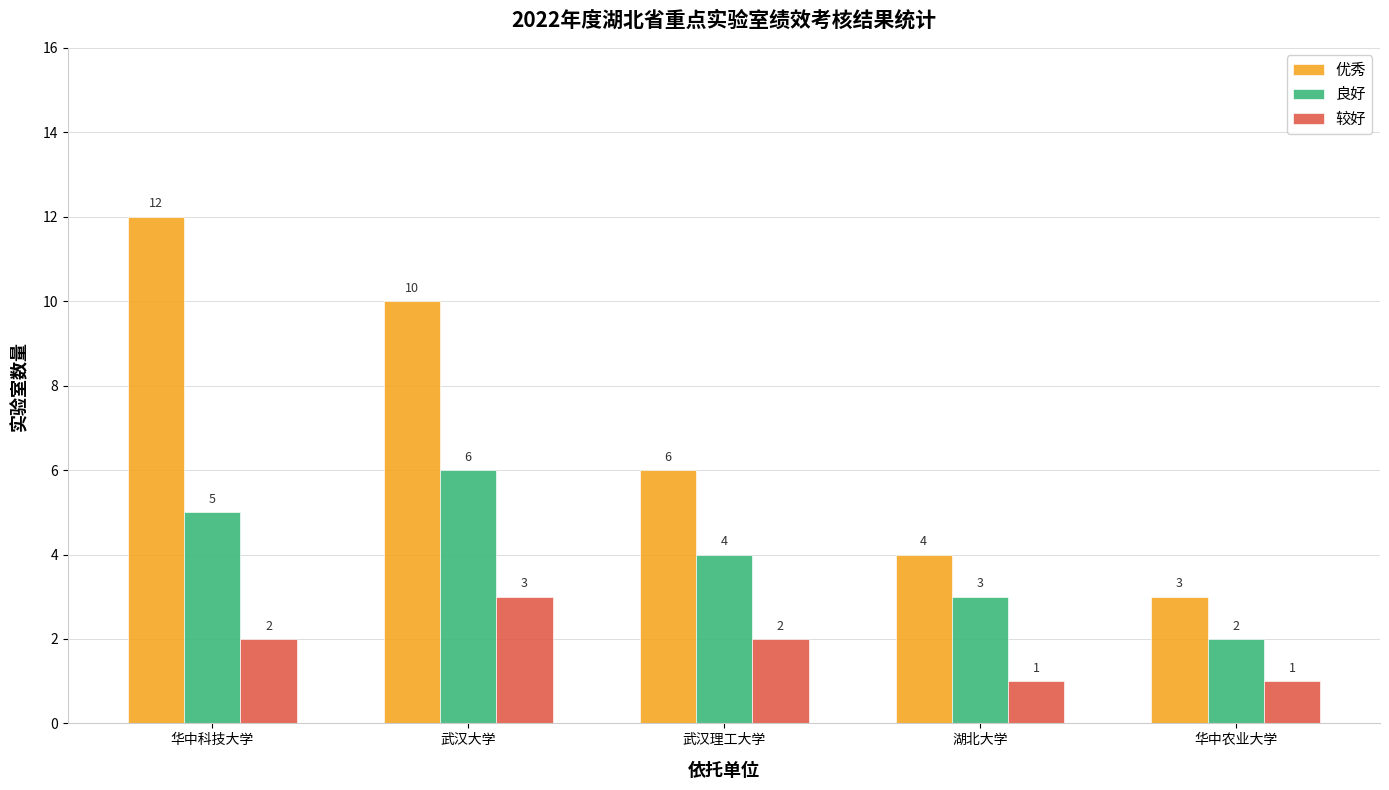

Reading left to right, list all the values displayed in this chart.

优秀: 12	10	6	4	3
良好: 5	6	4	3	2
较好: 2	3	2	1	1